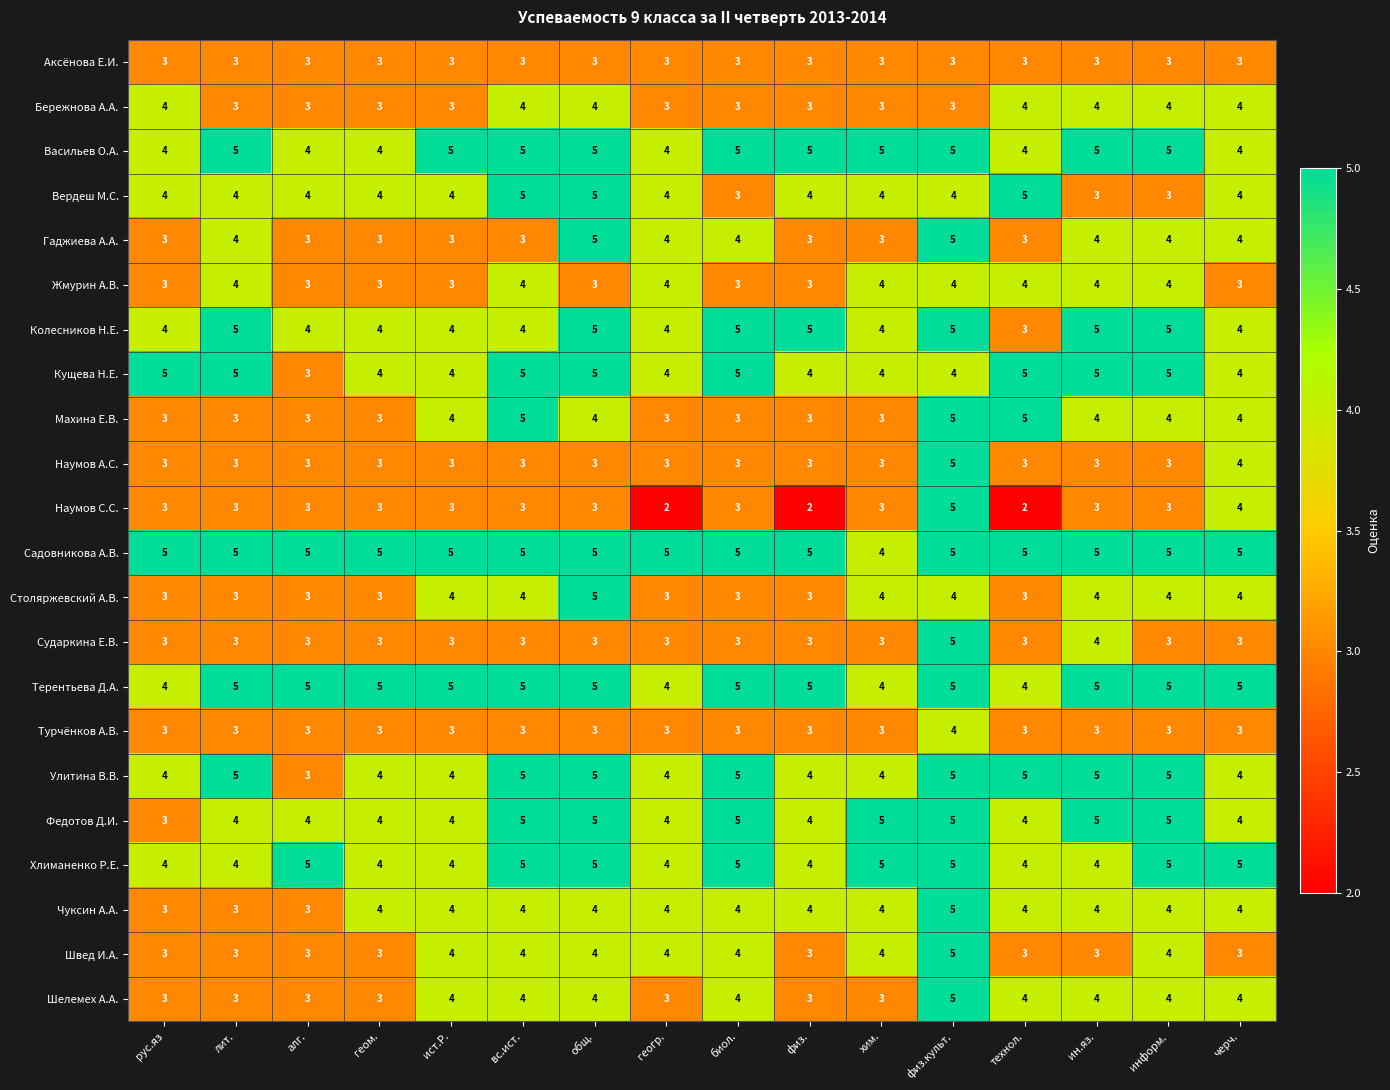

What is the maximum value shown in the chart?

5